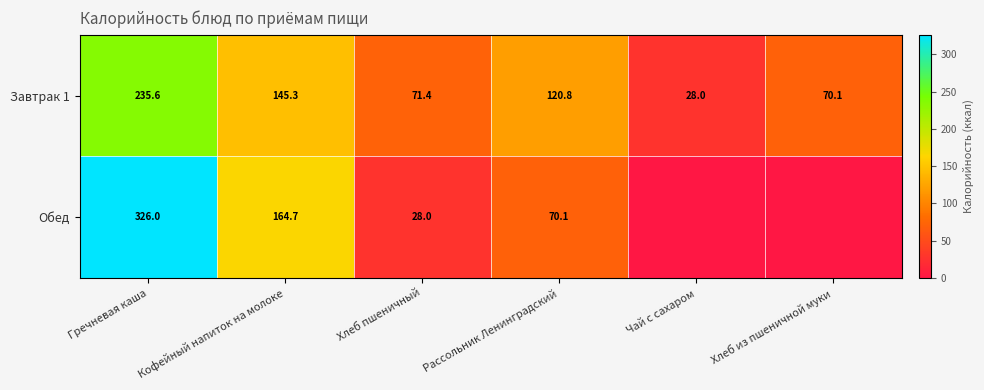

At which category does the chart reach its minimum across all series?

Чай с сахаром